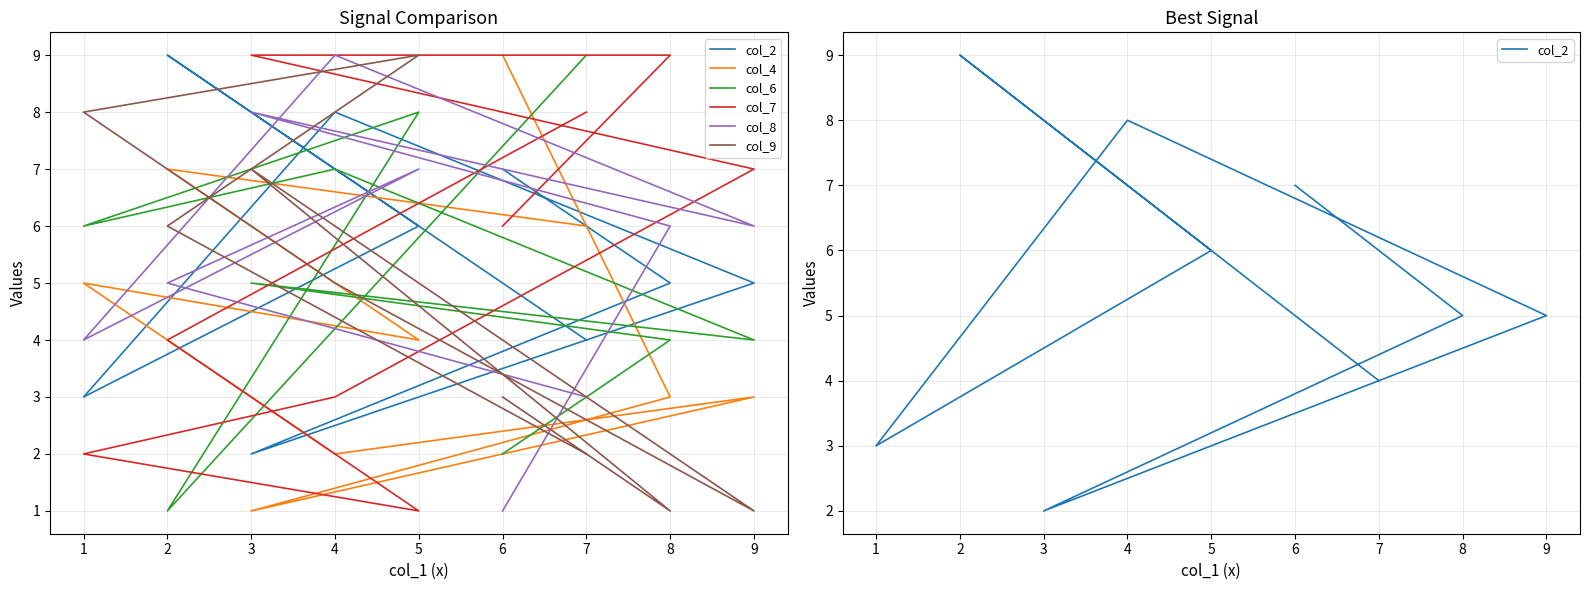

List the labels in order of col_2 value, largest first.

2, 4, 6, 5, 8, 9, 7, 1, 3